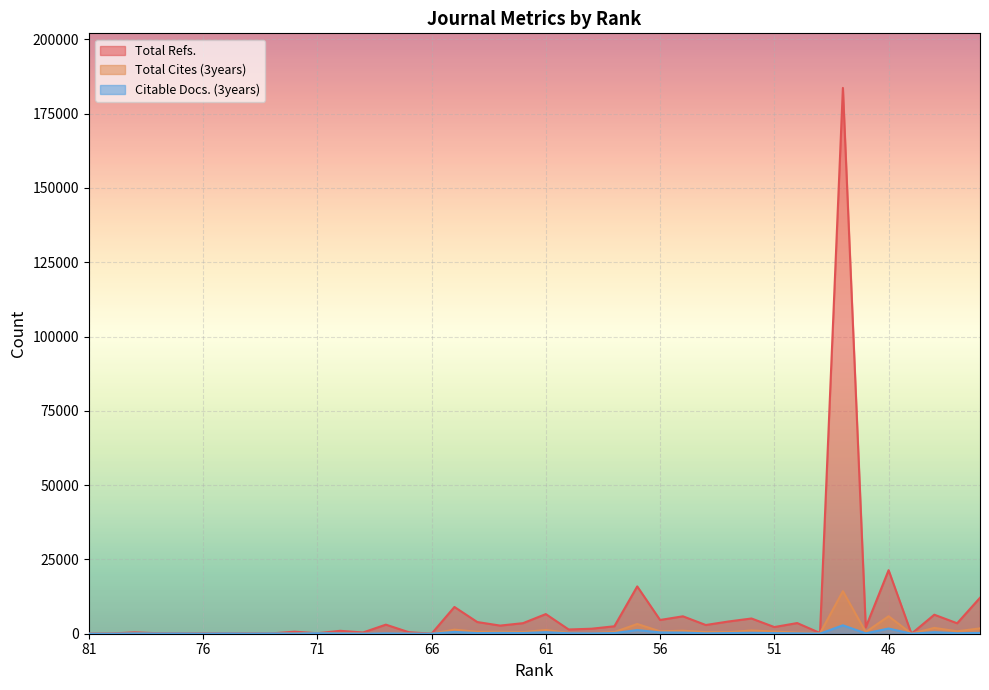

True or false: Total Refs. has more than 0 points higher than both neighbors.

True